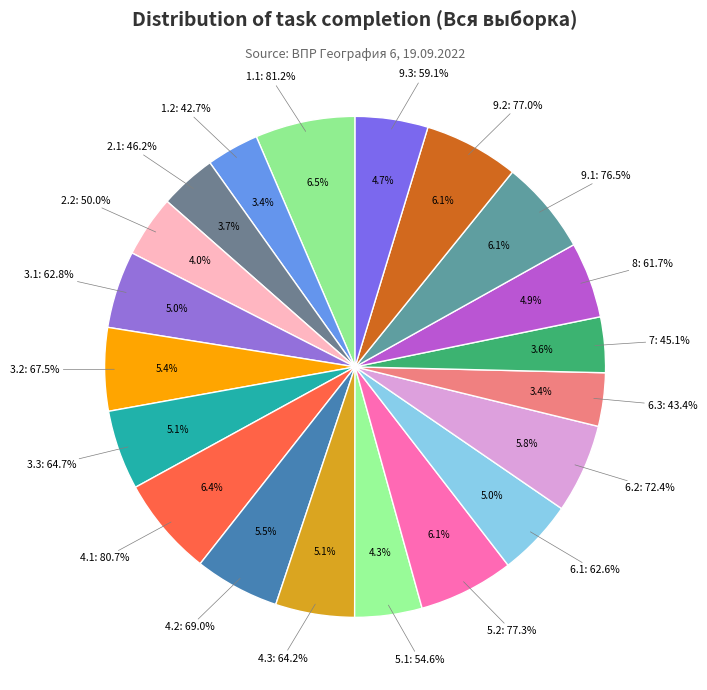

Combined, do 5.2 and 3.1 account for over 50%?

No